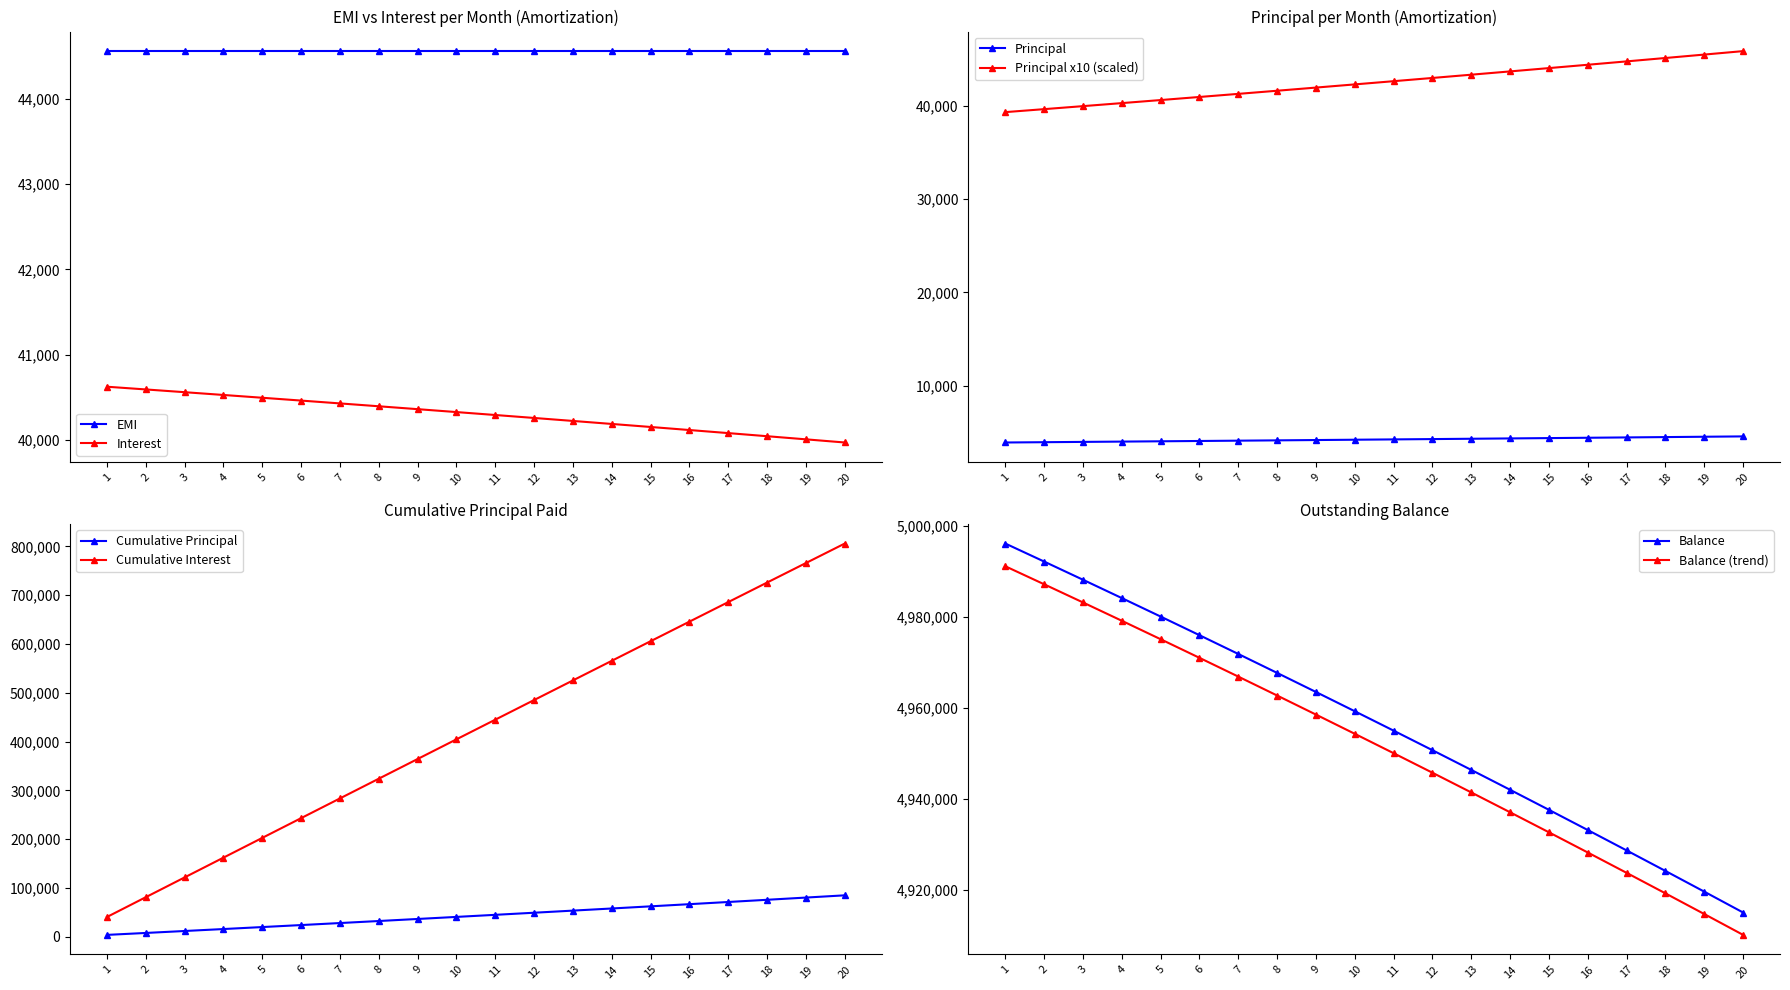

True or false: Interest and EMI intersect in this chart.

False